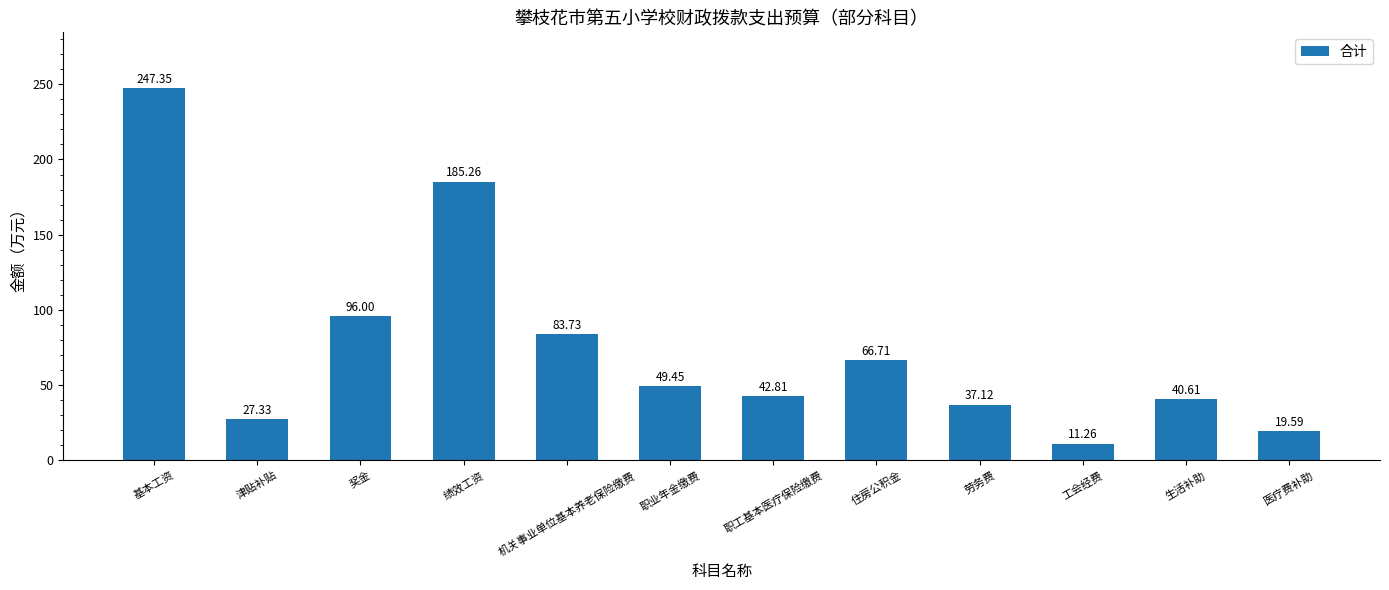

Which category has the highest value across all series?

基本工资